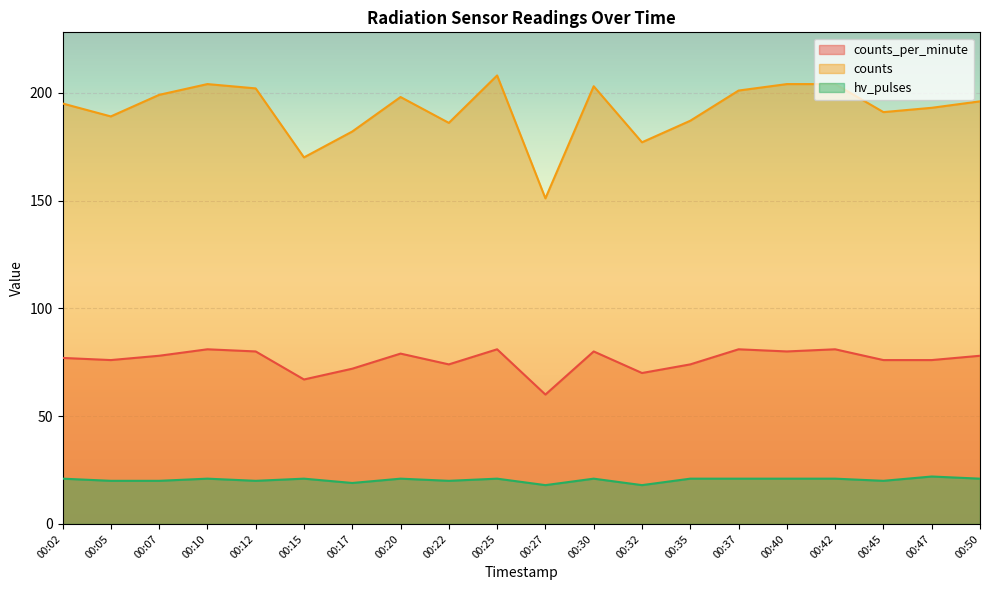

How many values in the counts_per_minute series exceed 78?

8